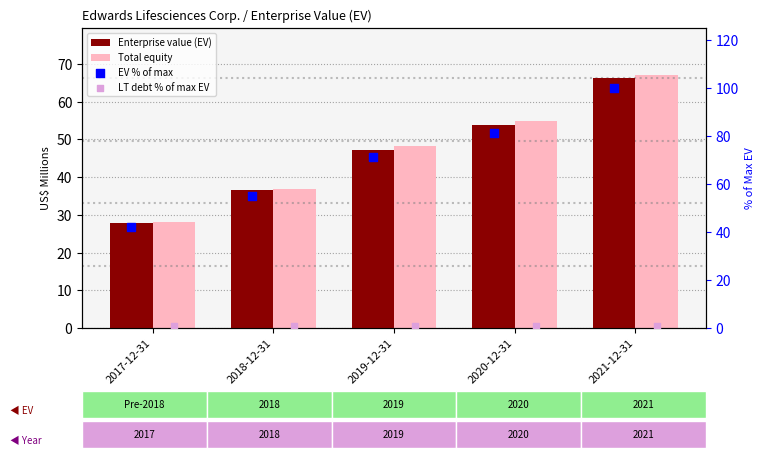

Which series has the largest total across all categories?

EV % of max